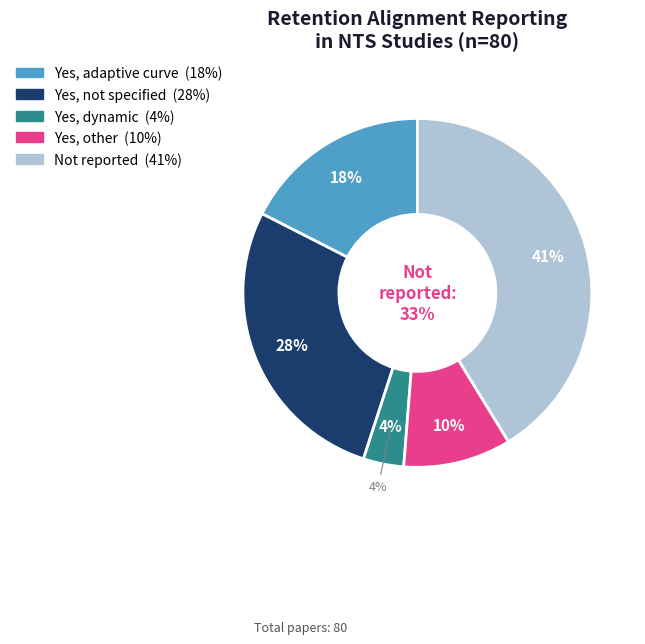

Does Yes, continuous account for over 50% of the chart?

No